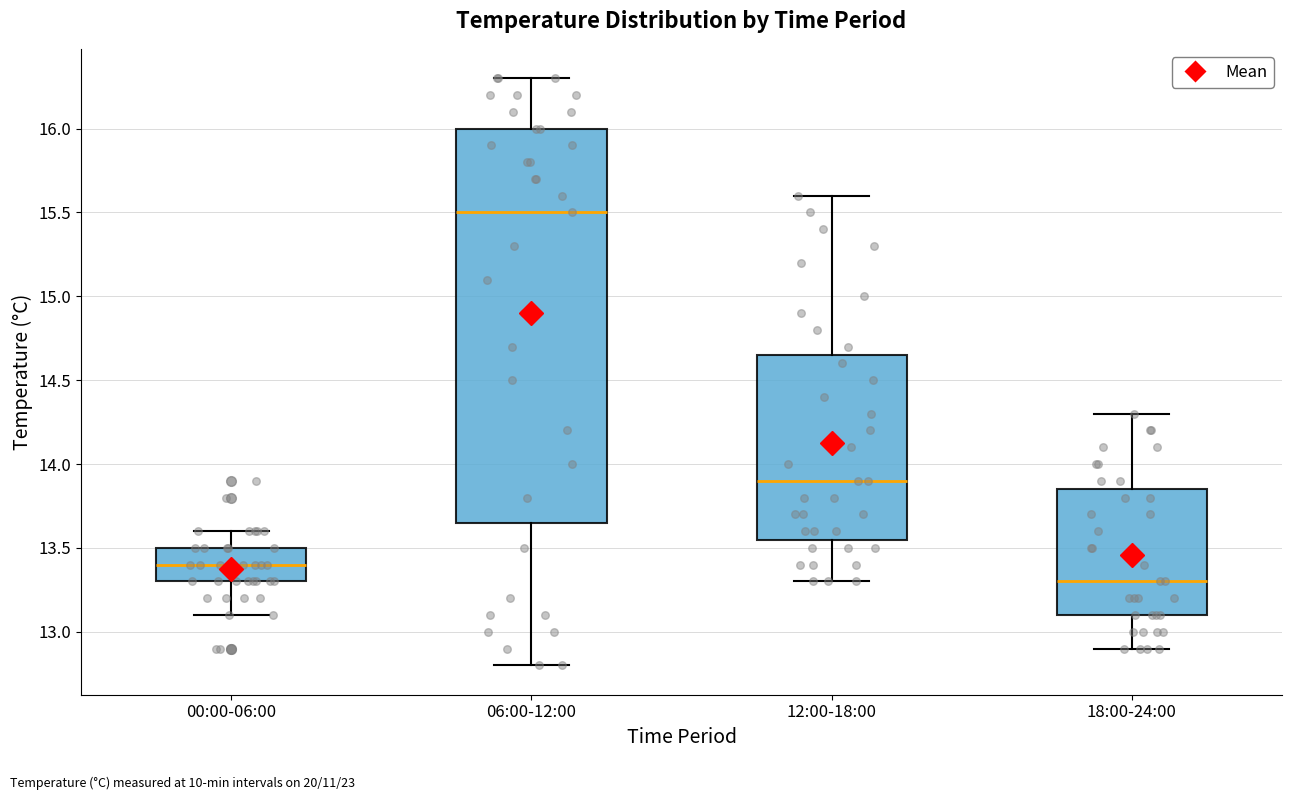

Where does the median line of the box for 18:00-24:00 sit on the y-axis? The values are not printed on the chart, so give them approximately, as read against the axis.

13.30